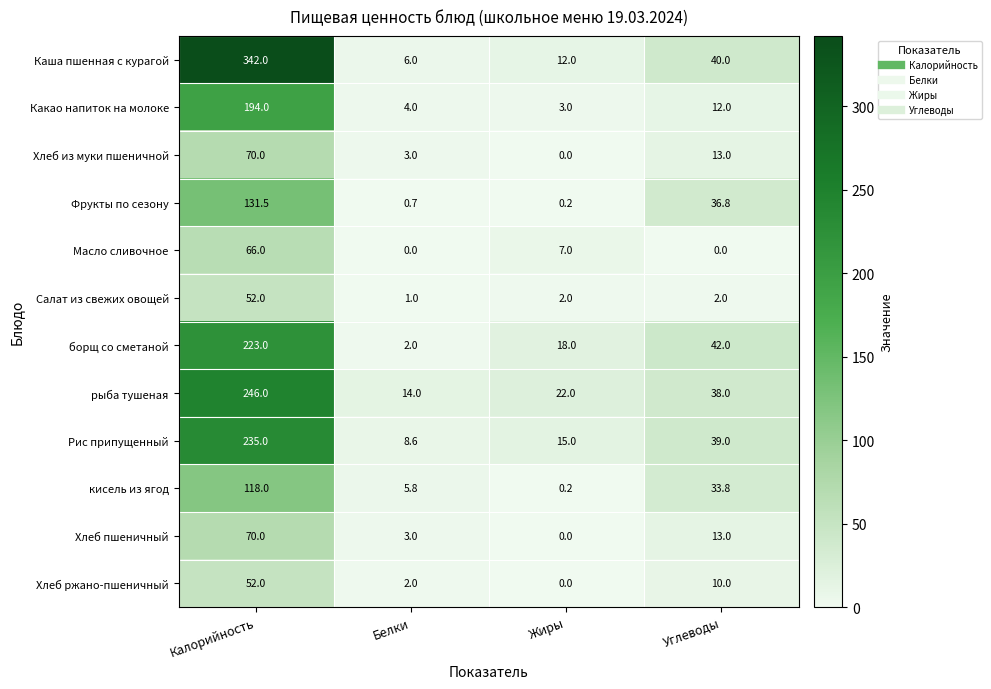

Which category has the lowest value in the Хлеб из муки пшеничной series?

Жиры